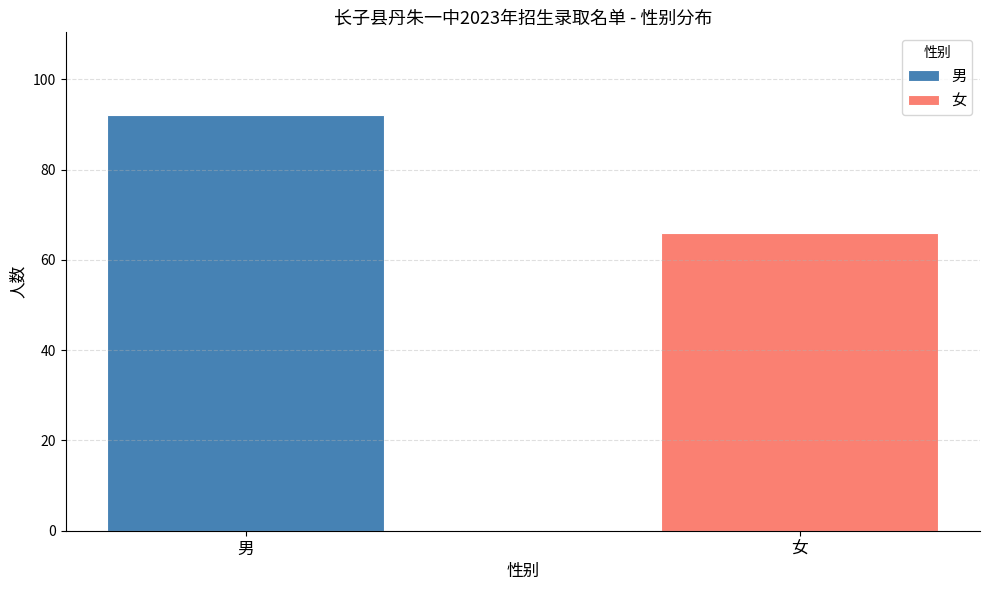

The value at 女 is 66. True or false?

True